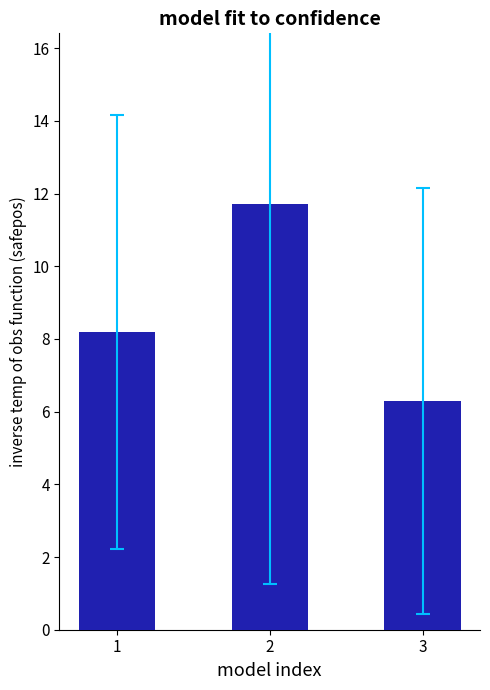

The chart shows a value of 11.7 at 2. True or false?

True